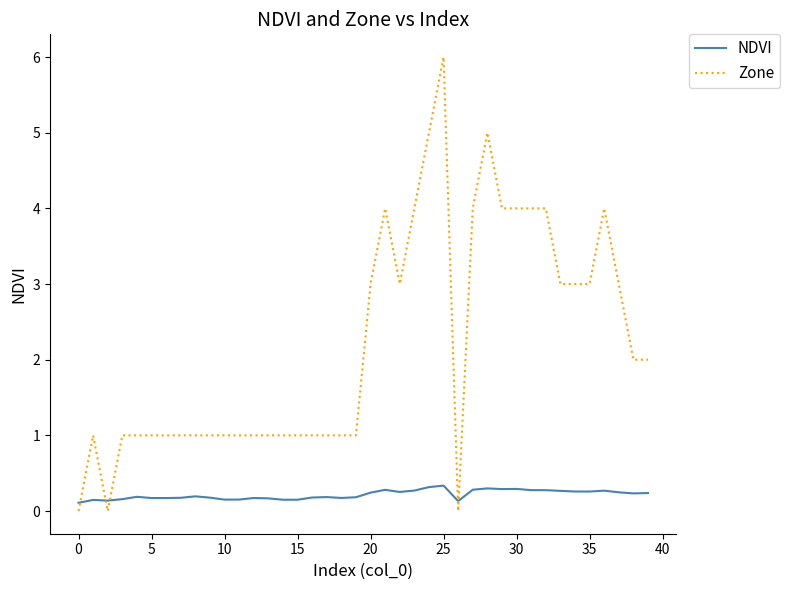

How many times do Zone and NDVI cross each other?

5